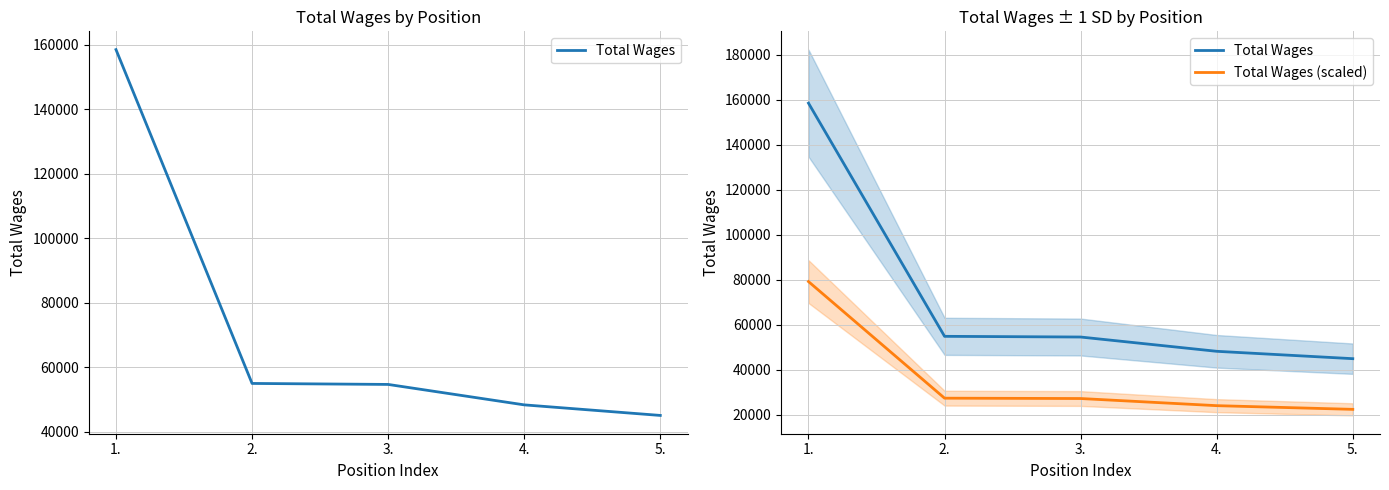

True or false: Total Wages and Total Wages (scaled) intersect in this chart.

False